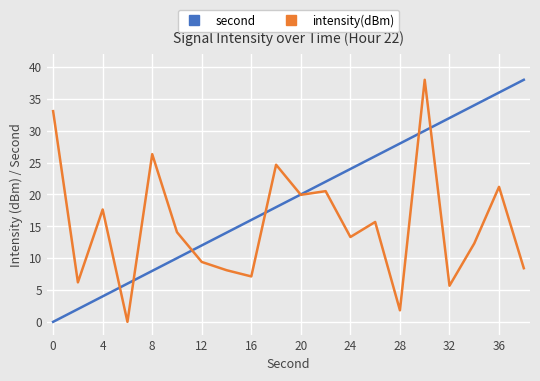

List the series in order of their overall mean, highest first.

second, intensity(dBm)